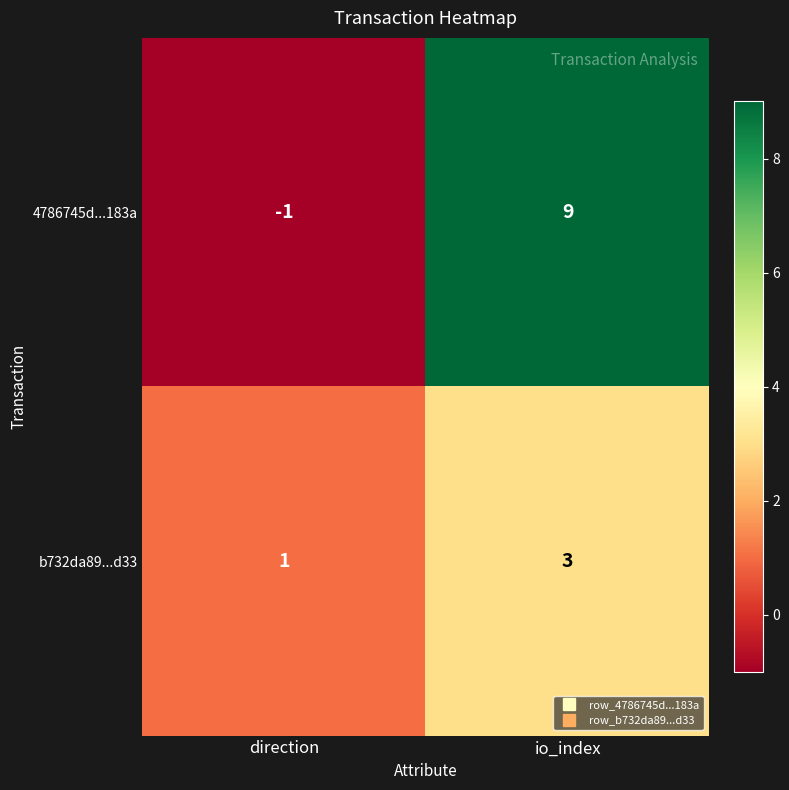

Rank the series at io_index from lowest to highest value.

b732da89...d33, 4786745d...183a